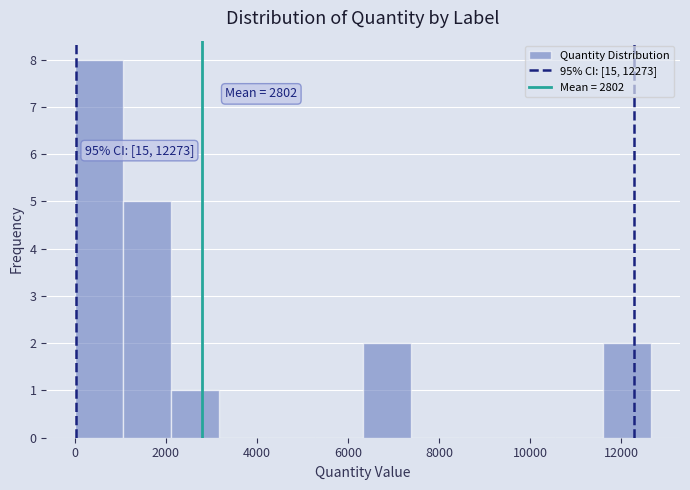

Which range on the x-axis has the tallest bar?

0 to 1000